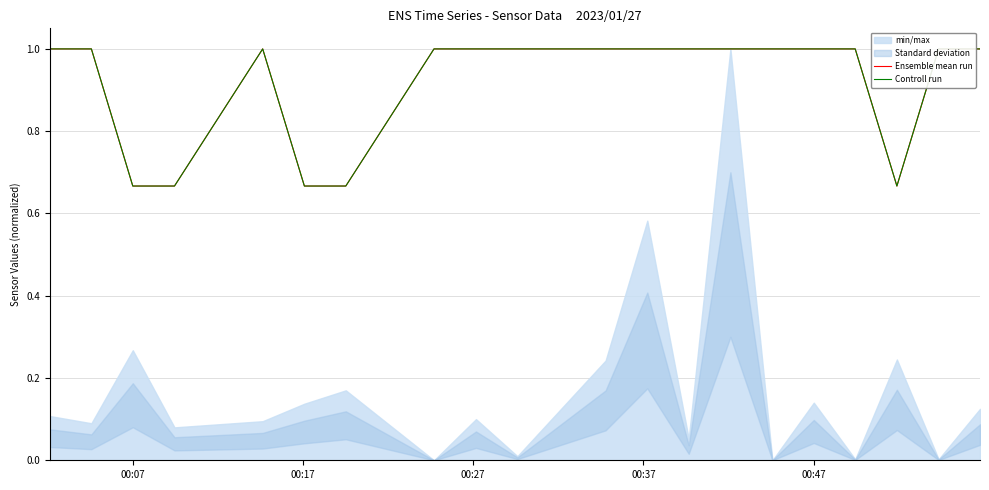

Which series has the largest range (max minus min)?

Ensemble mean run